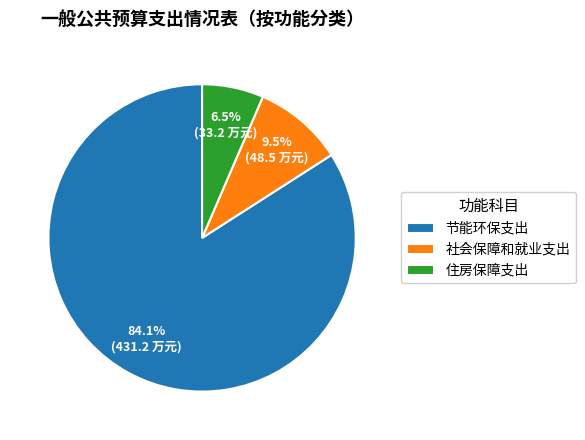

The 社会保障和就业支出 slice represents 24% of the pie. True or false?

False